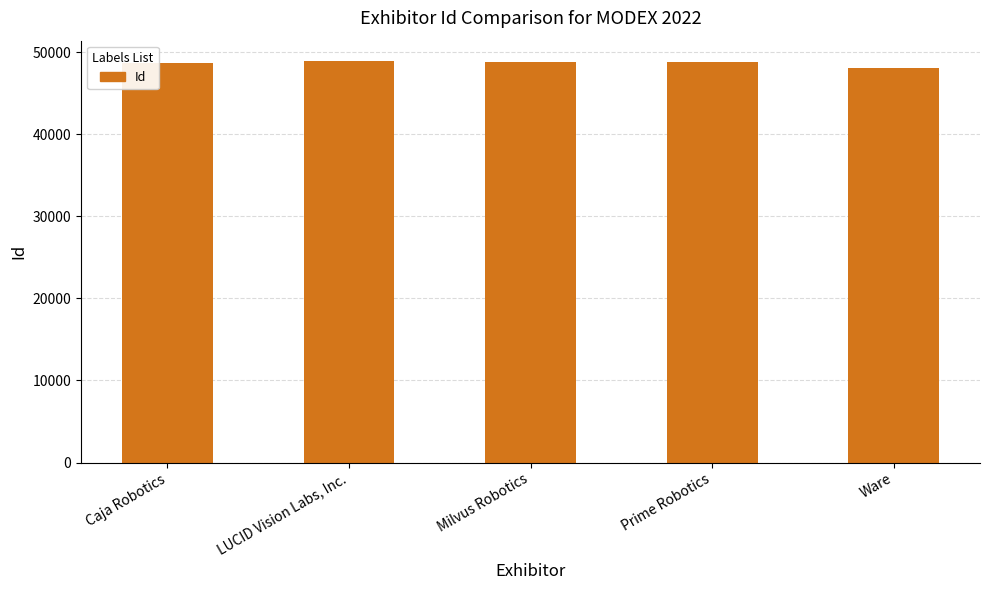

Rank the categories by value from highest to lowest.

LUCID Vision Labs, Inc., Milvus Robotics, Prime Robotics, Caja Robotics, Ware